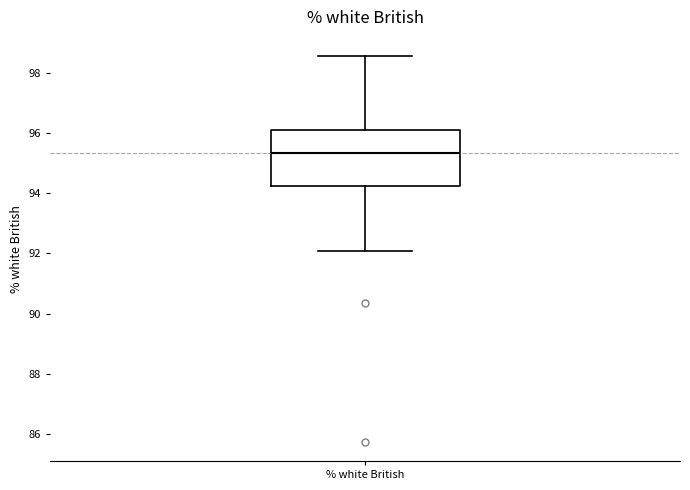

Transcribe this box plot: give where the median line is, the range the box spans, and where the two whiskers end, as read against the y-axis. The values are not printed on the chart, so give them approximately, as read against the axis.

median 95.4, box 94.2 to 96.2, whiskers 92.0 to 98.6